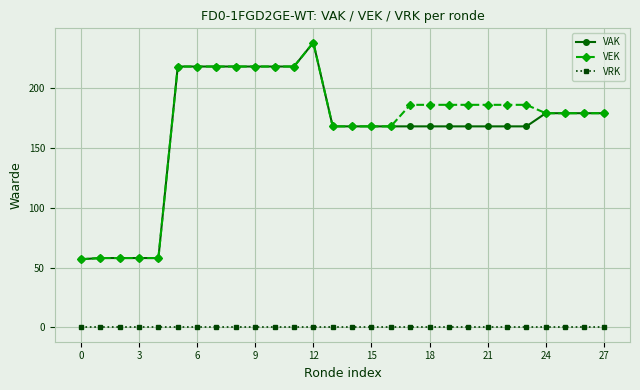

At how many categories does at least one series exceed 14?

28